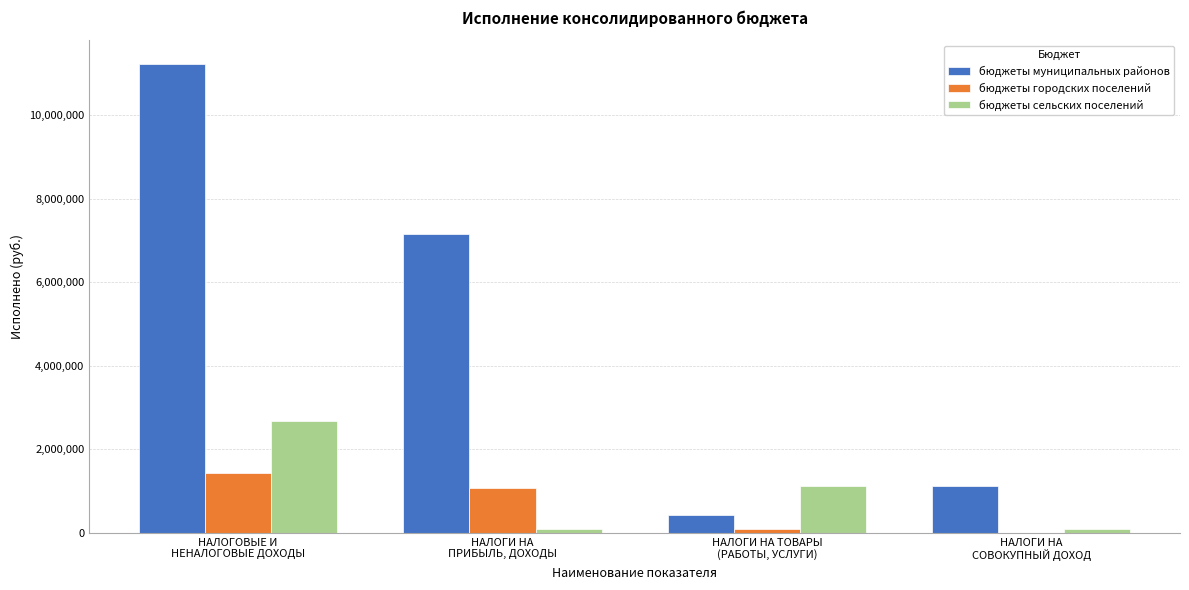

Does the chart contain stacked bars?

No